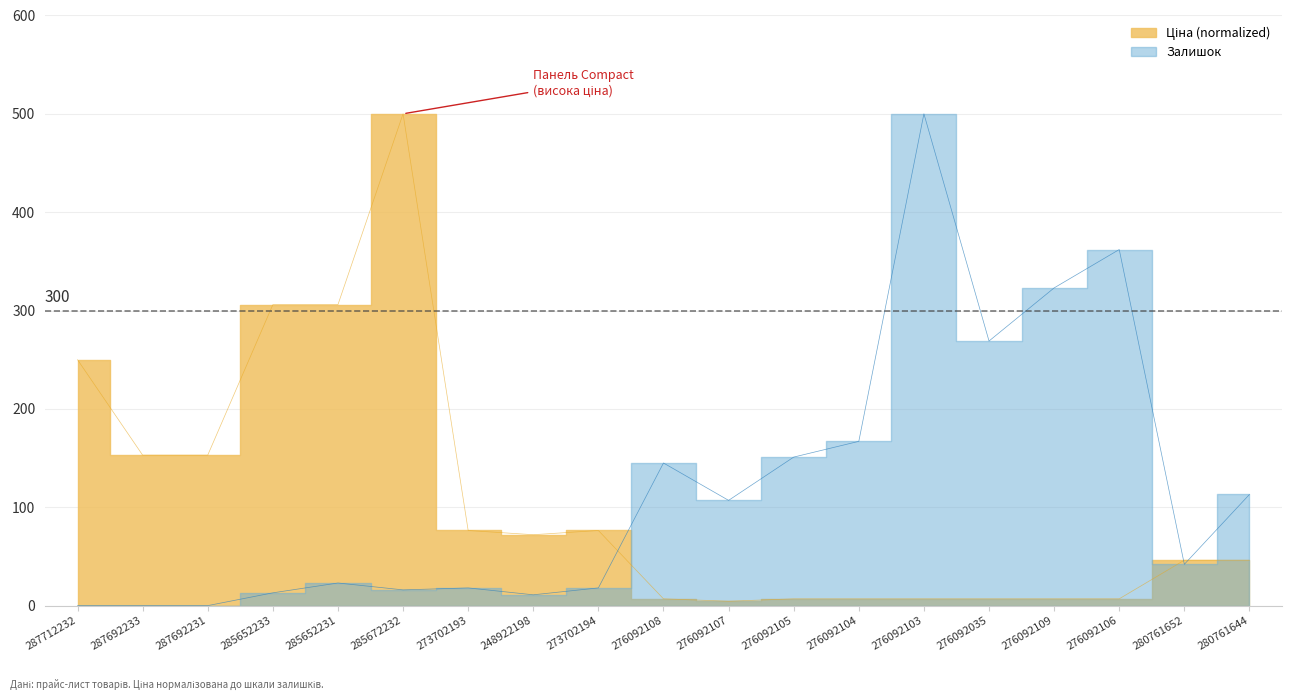

Between 287712232 and 276092106, which series saw the biggest shift?

Залишок